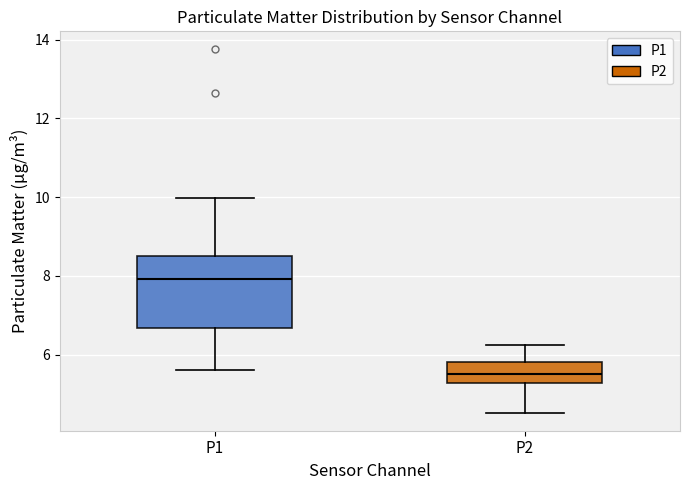

Where does the median line of the box for P1 sit on the y-axis? The values are not printed on the chart, so give them approximately, as read against the axis.

8.0